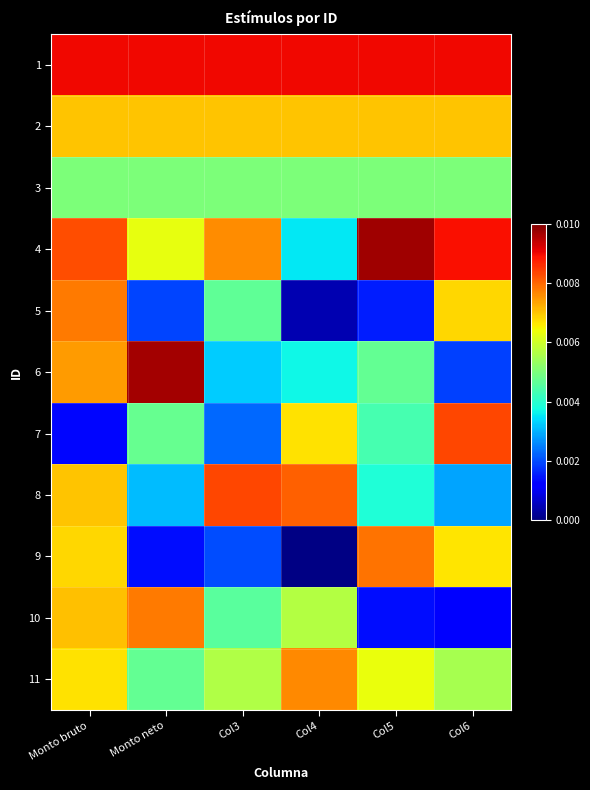

How many categories are shown in the chart?

6